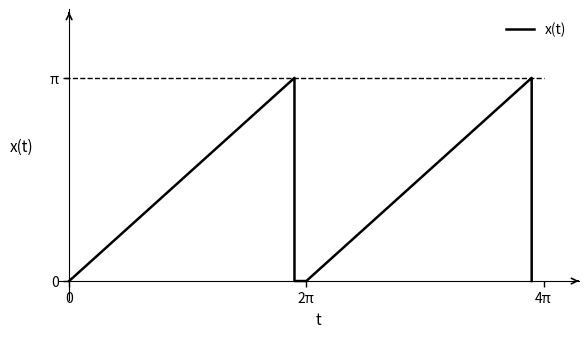

Is it true that the value at 4π is 3.1?

True